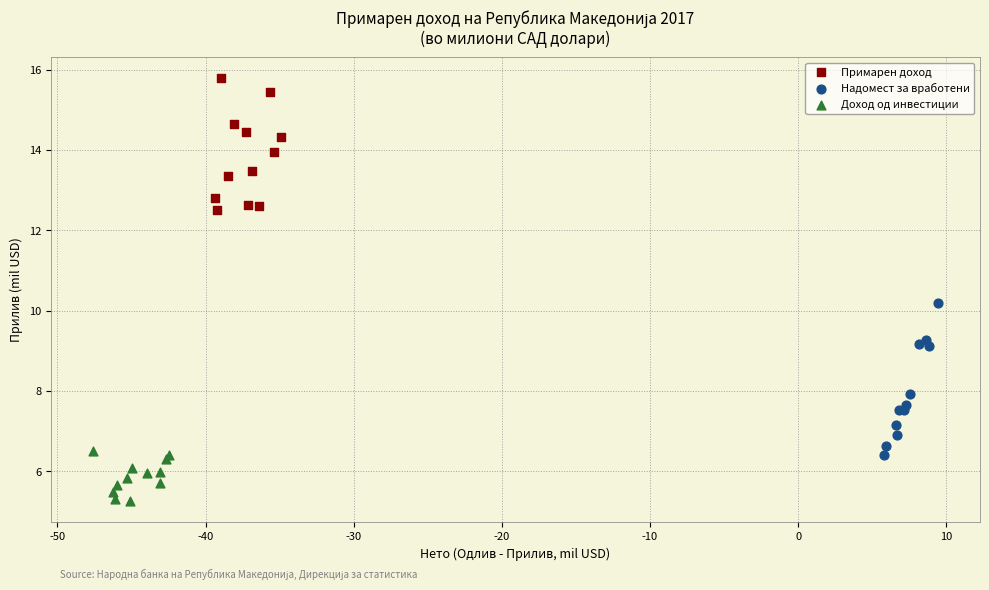

Which series contains the lowest Y value?

Доход од инвестиции